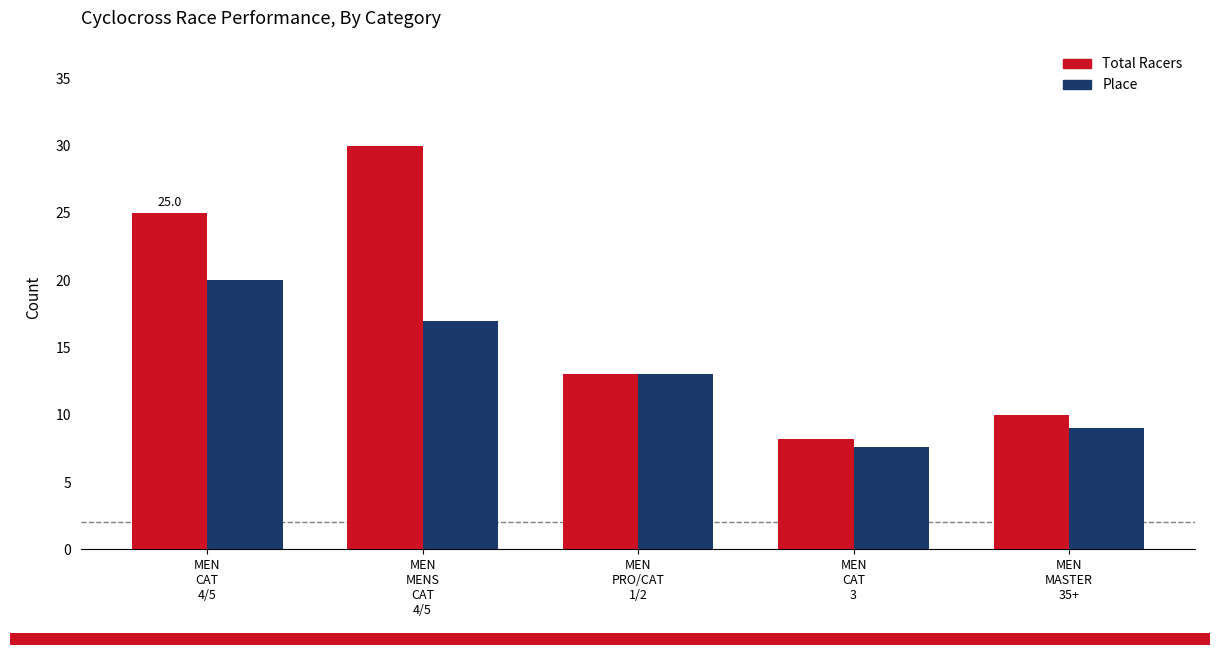

Which series has the widest spread of values?

Total Racers